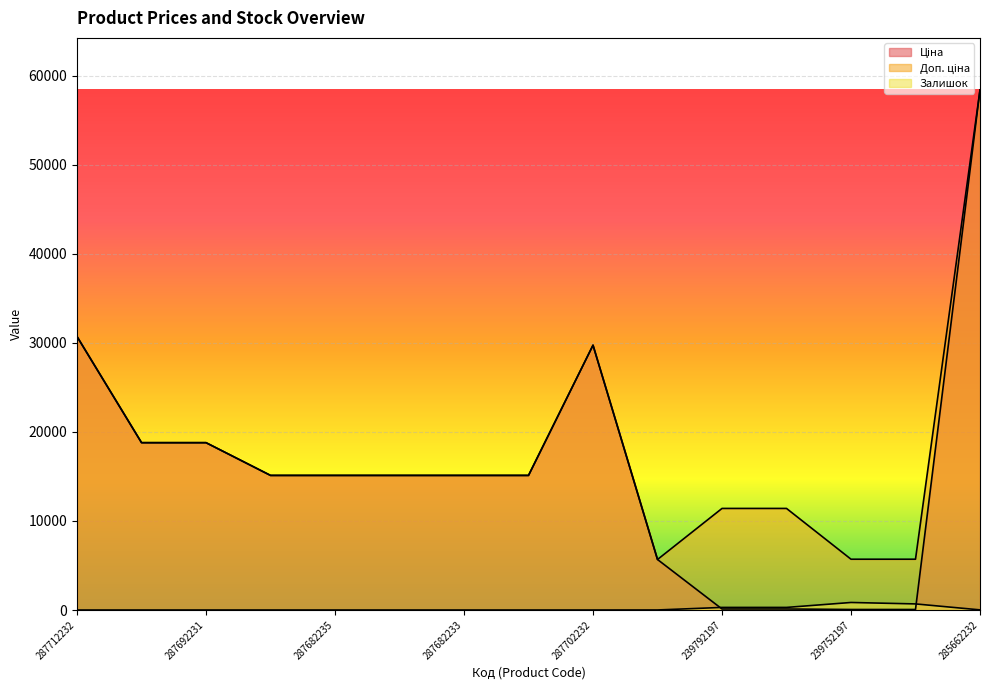

What is the approximate value of Залишок at 239792196?

290.0